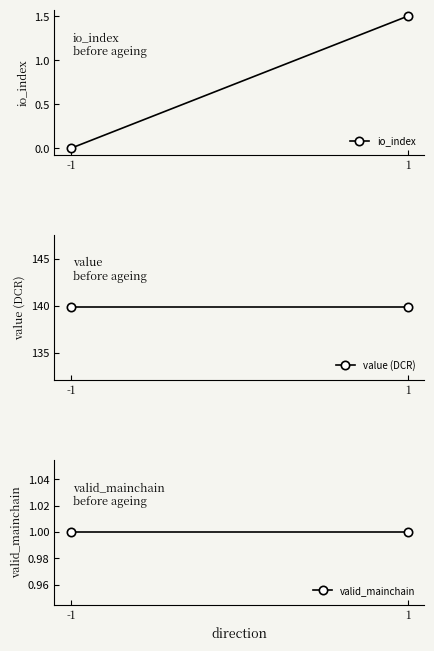

Reading left to right, extract all data points from this chart.

io_index: 0.0	1.5
value (DCR): 139.9	139.9
valid_mainchain: 1.0	1.0